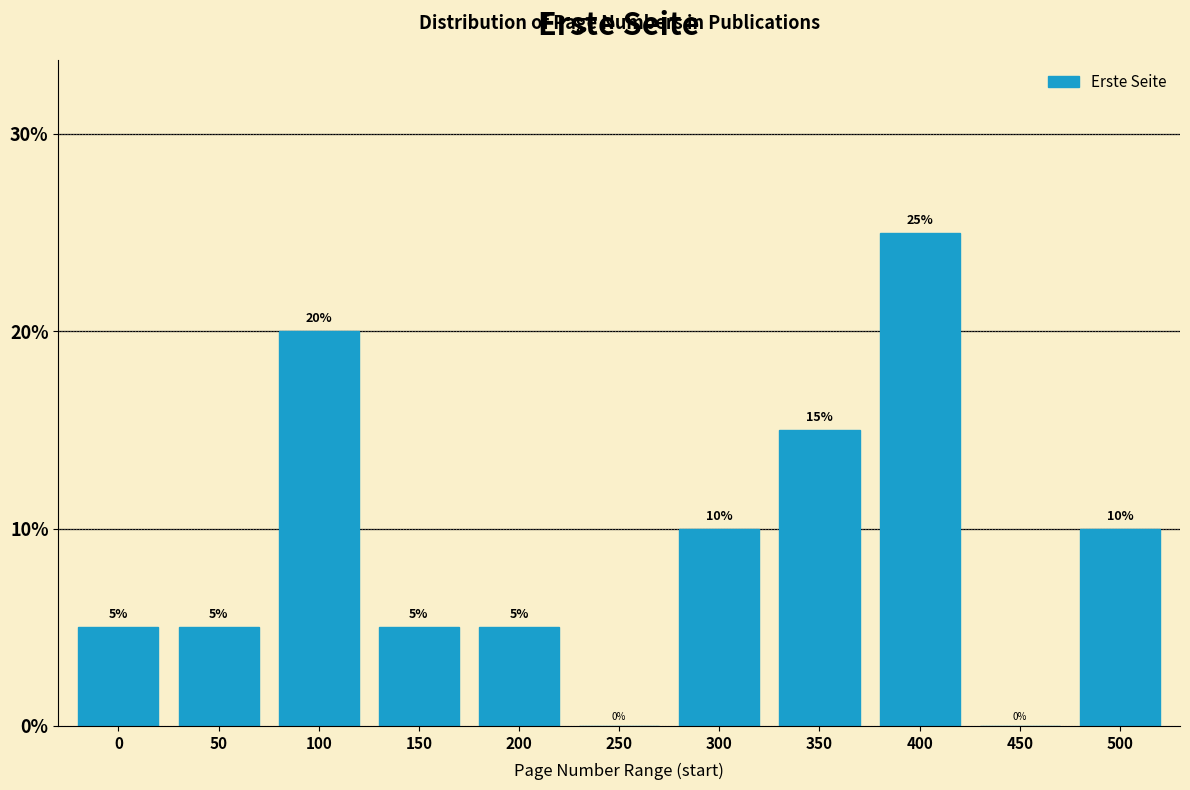

What is the sum of the values at 250 and 500?

10